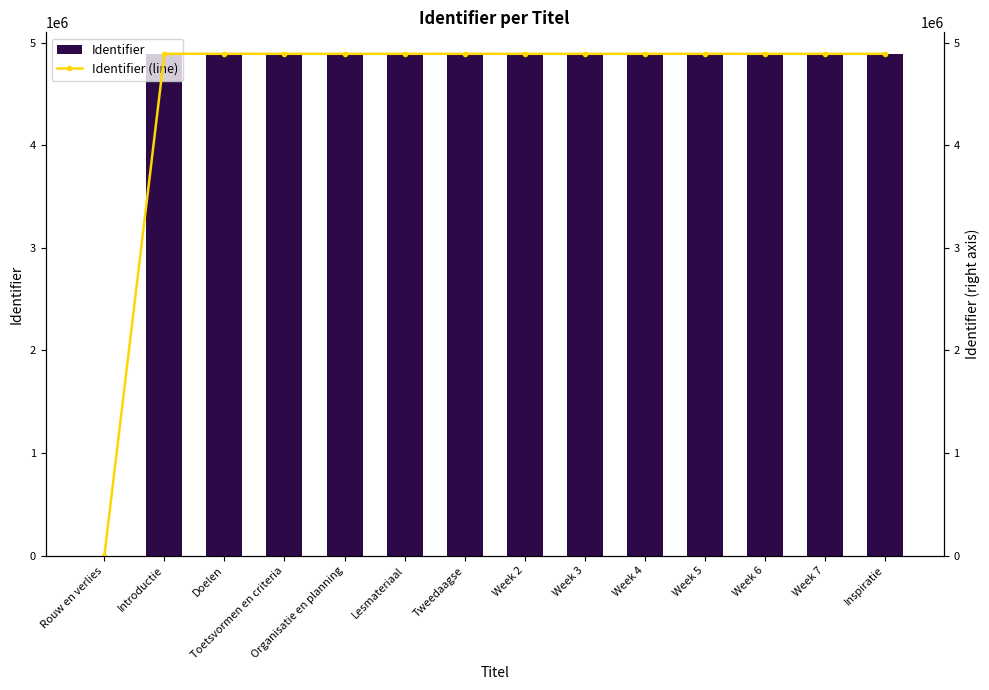

Which series changed the most between Toetsvormen en criteria and Week 6?

Identifier